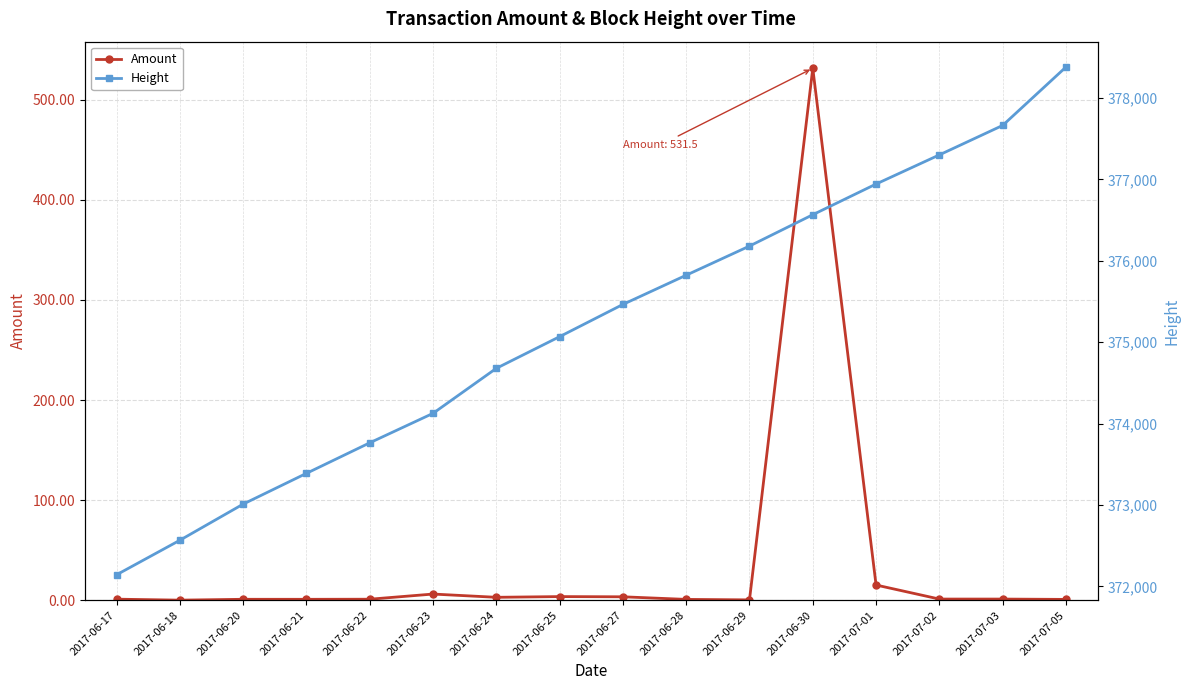

What are all the series names shown in the legend?

Amount, Height